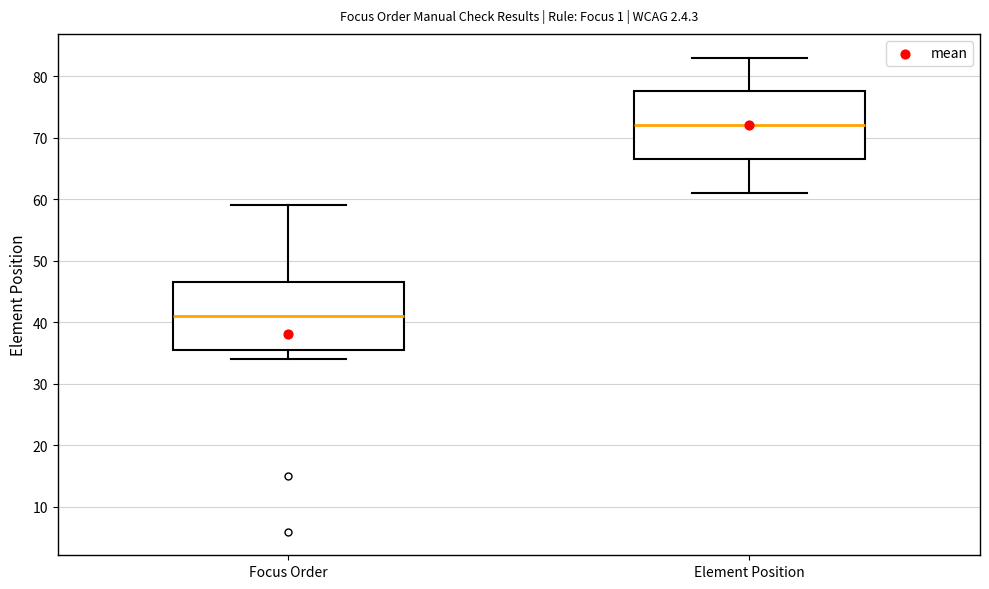

Reading left to right, transcribe this box plot: for each box, give where its median line is, the range the box spans, and where its two whiskers end, as read against the y-axis. The values are not printed on the chart, so give them approximately, as read against the axis.

Focus Order: median 41, box 36 to 47, whiskers 34 to 59
Element Position: median 72, box 67 to 78, whiskers 61 to 83